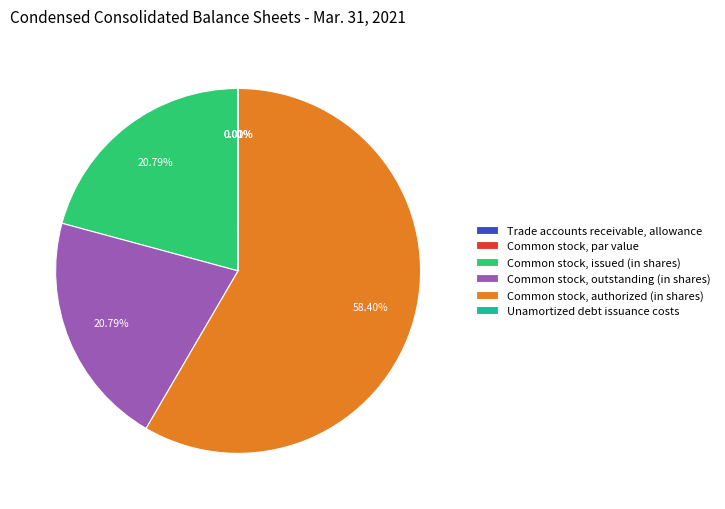

To the nearest percent, what is the difference between the largest and smallest slice percentages?

58%